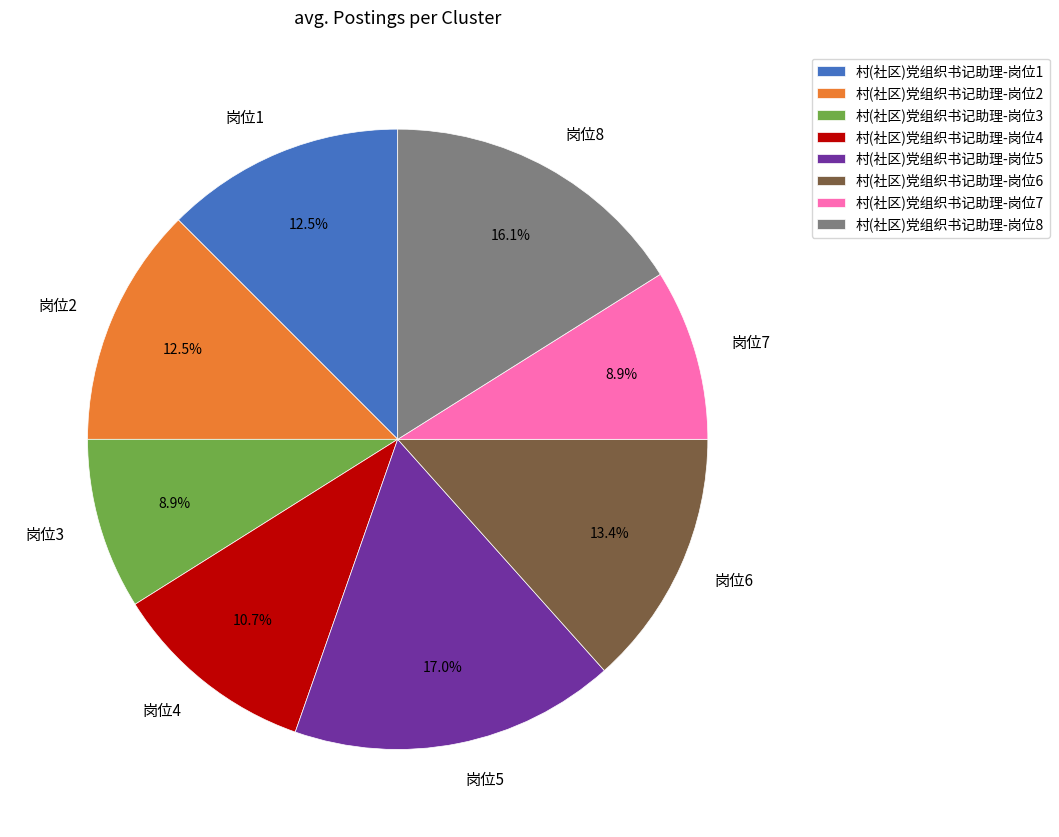

What percentage is the 村(社区)党组织书记助理-岗位4 slice, to the nearest percent?

11%